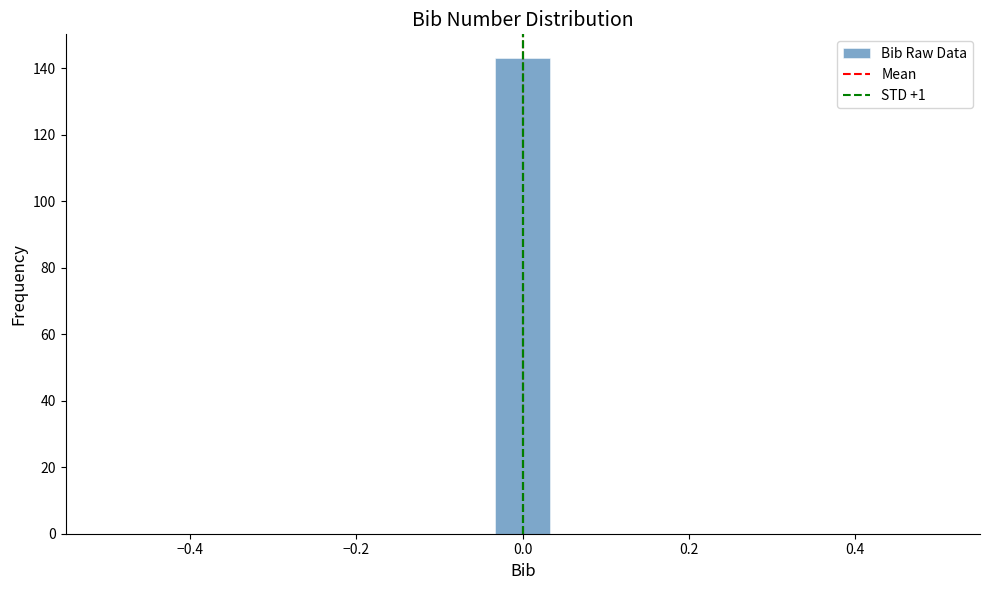

Read against the x-axis, roughly where is the centre of the tallest bar?

0.00